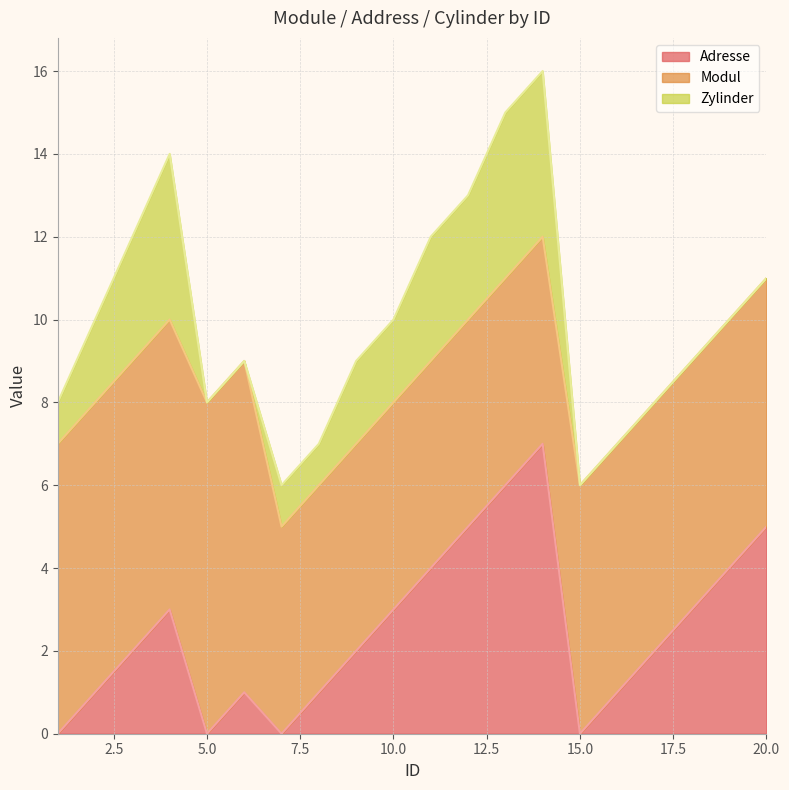

Between 5 and 13, which is larger?

13